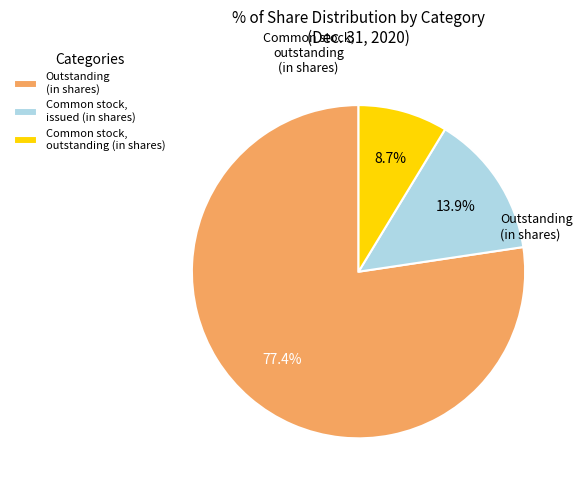

Does Outstanding (in shares) represent more than half of the total?

Yes